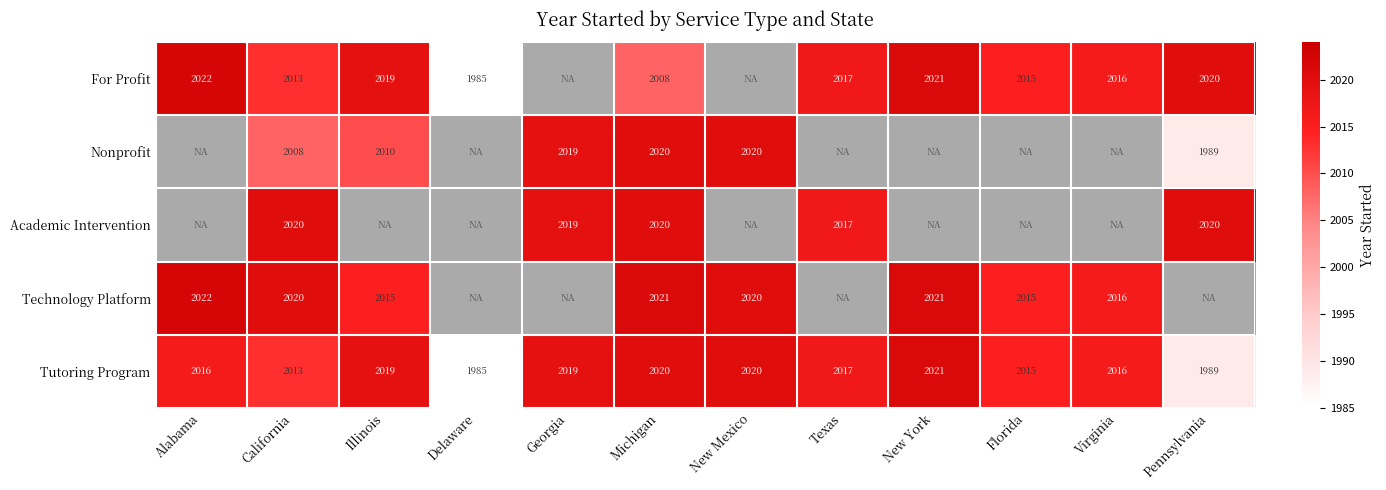

What is the difference between the maximum and minimum values in the Tutoring Program series?

36